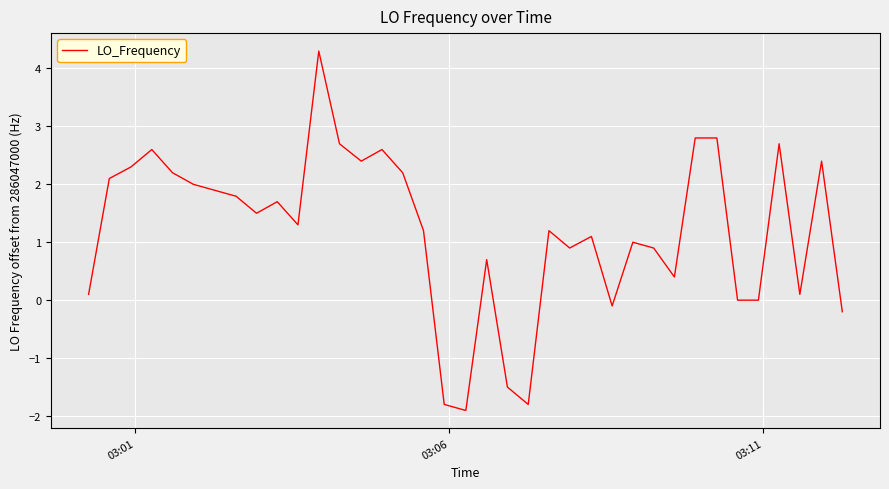

What is the maximum value shown in the chart?

4.3